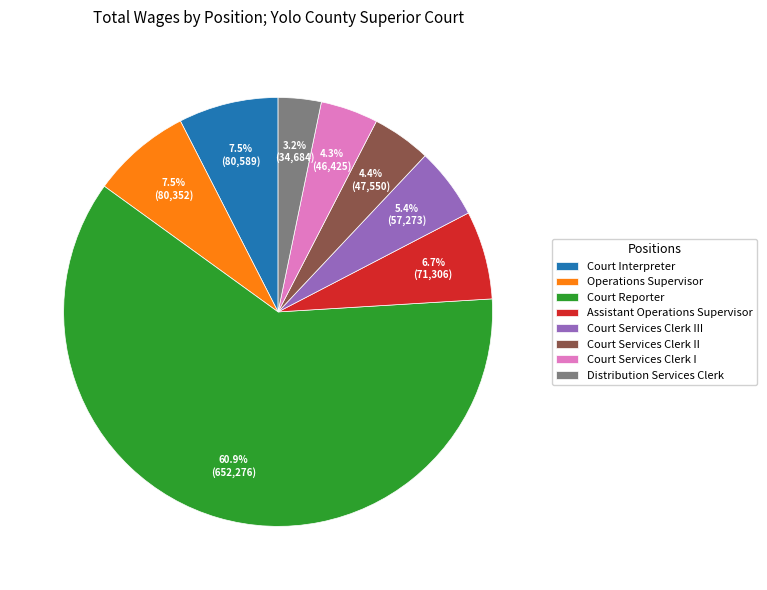

Do Court Services Clerk II and Court Reporter together represent more than half of the pie?

Yes